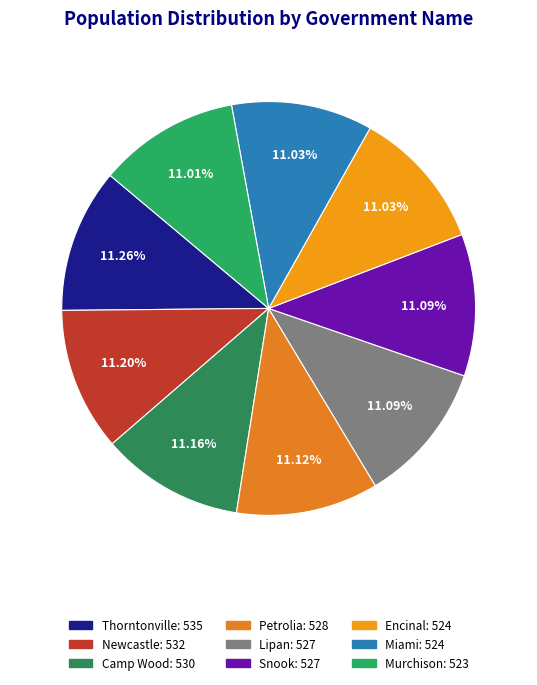

Combined, do Thorntonville and Camp Wood account for over 50%?

No